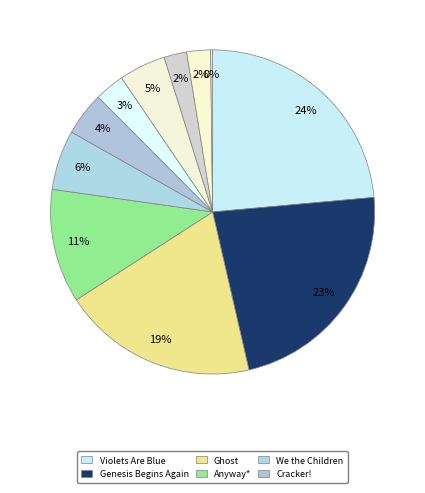

How many segments does this pie chart have?

11